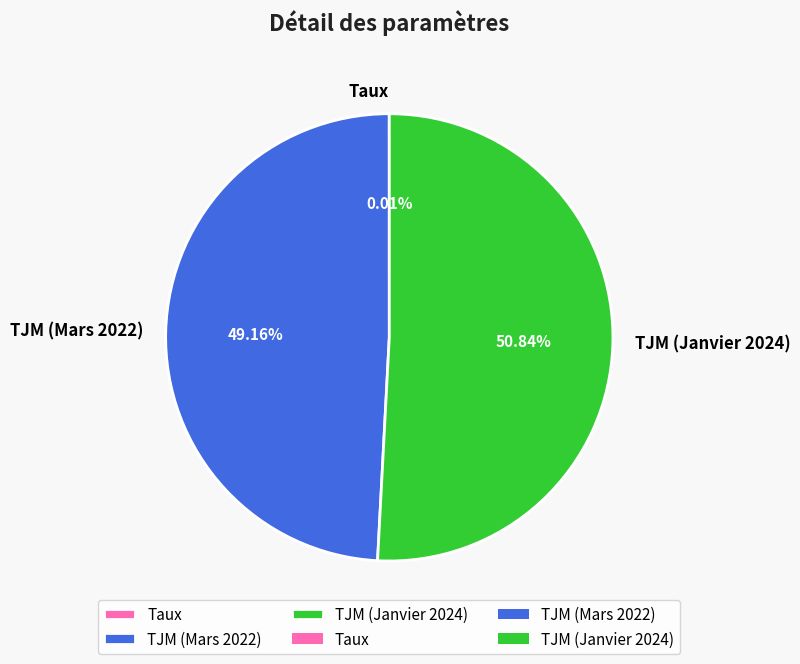

Between TJM (Janvier 2024) and TJM (Mars 2022), which is larger?

TJM (Janvier 2024)